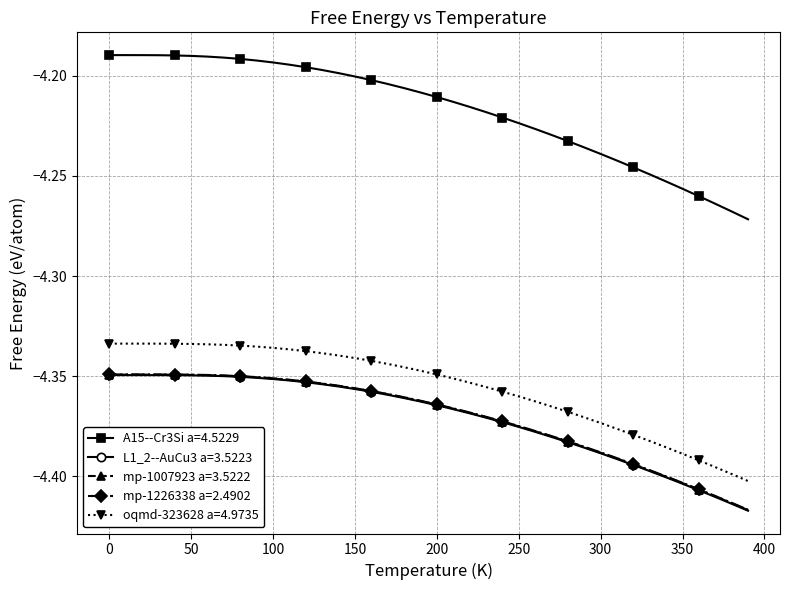

Which series has the largest range (max minus min)?

A15--Cr3Si a=4.5229